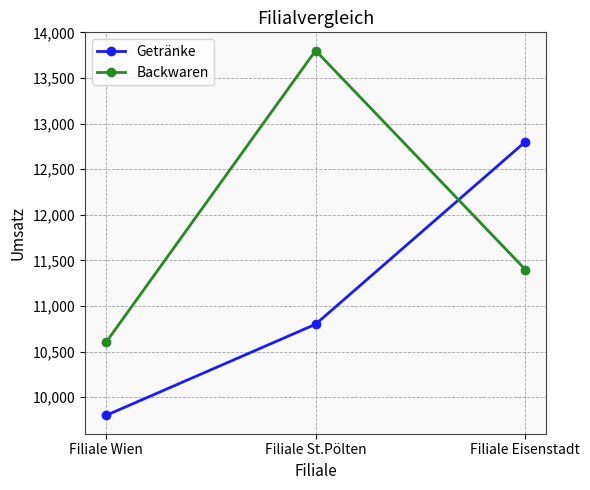

What is the maximum value shown in the chart?

13800